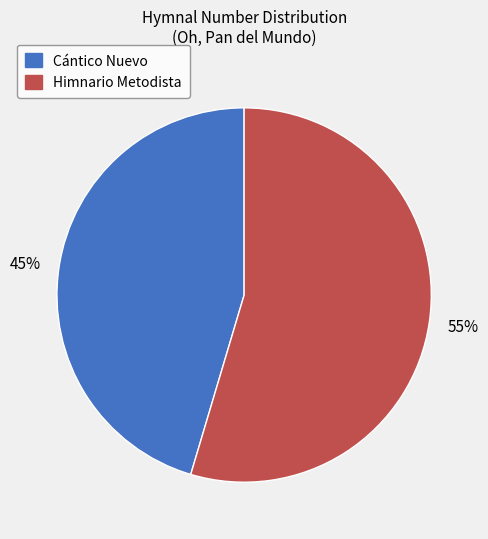

Is there a majority slice in this chart?

Yes